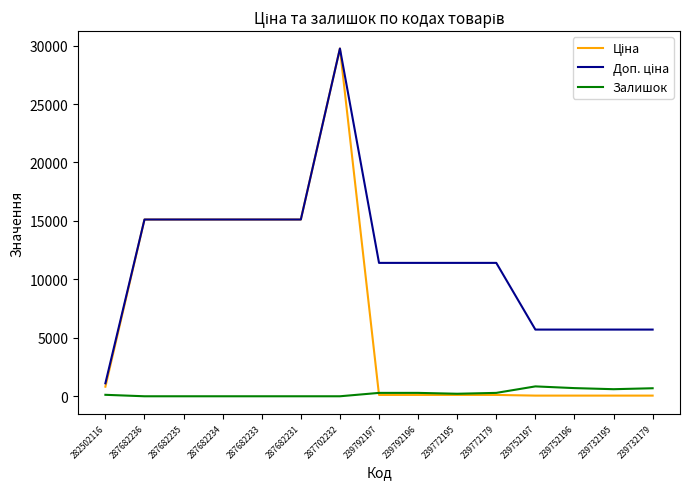

At which category is the sum across all series the highest?

287702232